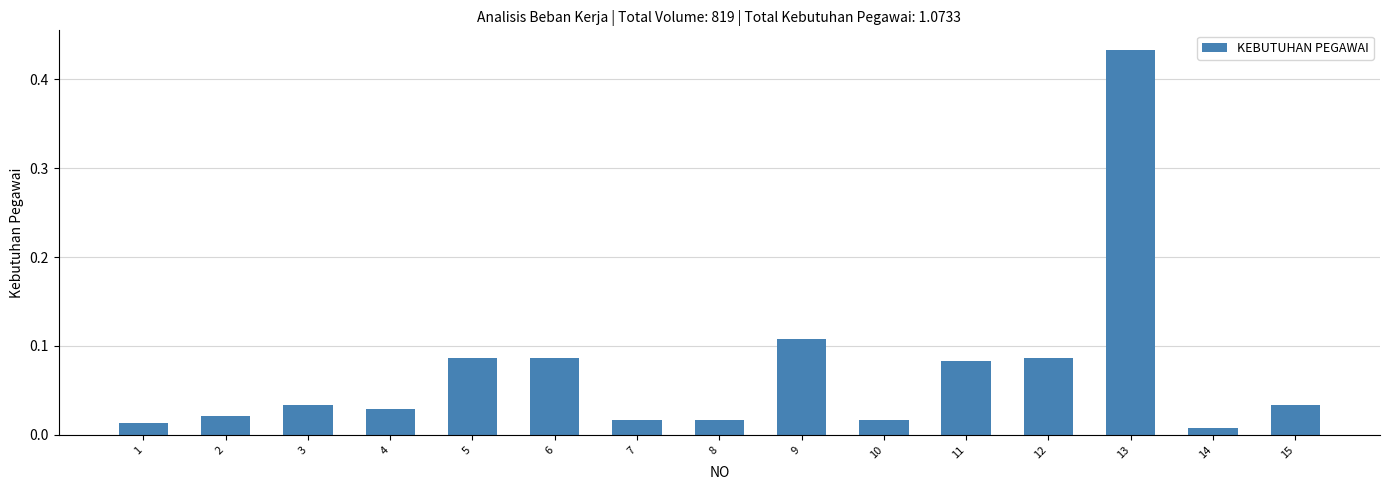

Which label corresponds to the largest value in the chart?

13